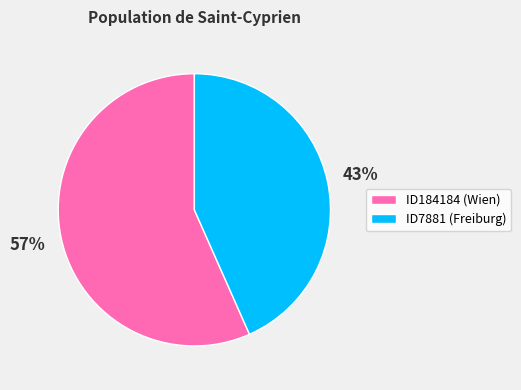

Combined, do ID184184 (Wien) and ID7881 (Freiburg) account for over 50%?

Yes